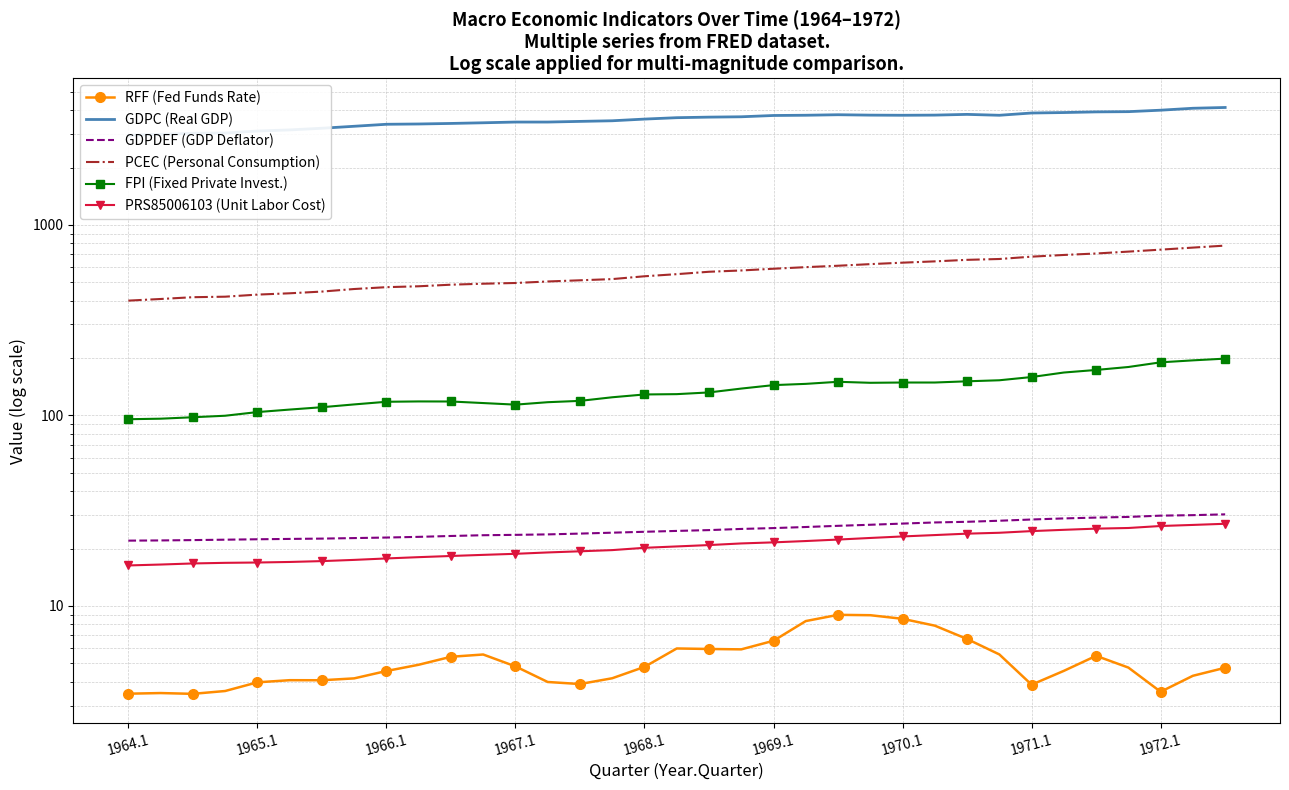

Reading left to right, extract all data points from this chart.

RFF (Fed Funds Rate): 3.5	3.5	3.5	3.6	4.0	4.1	4.1	4.2	4.6	4.9	5.4	5.6	4.8	4.0	3.9	4.2	4.8	6.0	5.9	5.9	6.6	8.3	9.0	8.9	8.6	7.9	6.7	5.6	3.9	4.6	5.5	4.7	3.5	4.3	4.7
GDPC (Real GDP): 2950.5	2984.8	3025.5	3033.6	3108.2	3150.2	3214.1	3291.8	3372.3	3384.0	3406.3	3433.7	3464.1	3464.3	3491.8	3518.2	3590.7	3651.6	3676.5	3692.0	3750.2	3760.9	3784.2	3766.3	3760.0	3767.1	3800.5	3759.8	3864.1	3885.9	3916.7	3927.9	3997.7	4092.1	4131.1
GDPDEF (GDP Deflator): 22.0	22.1	22.2	22.3	22.4	22.5	22.6	22.7	22.9	23.0	23.3	23.5	23.6	23.7	24.0	24.2	24.5	24.8	25.0	25.4	25.6	26.0	26.3	26.7	27.1	27.4	27.6	28.0	28.4	28.8	29.1	29.3	29.8	30.0	30.3
PCEC (Personal Consumption): 400.3	408.3	417.2	419.8	430.5	437.4	446.6	460.6	471.0	476.1	485.3	491.1	495.4	504.5	511.8	519.3	537.3	551.2	567.4	576.3	588.5	599.9	610.2	622.2	633.3	643.3	655.3	662.0	681.0	695.1	707.5	723.8	741.2	759.8	778.3
FPI (Fixed Private Invest.): 95.5	96.1	97.8	99.6	104.1	107.3	110.4	114.2	117.9	118.4	118.3	116.1	113.9	117.3	119.2	124.5	128.8	129.3	132.0	138.3	144.2	146.4	150.1	148.3	148.8	148.8	151.0	152.9	159.0	167.9	173.2	179.5	189.9	194.5	198.6
PRS85006103 (Unit Labor Cost): 16.3	16.5	16.7	16.8	16.9	17.0	17.2	17.4	17.8	18.0	18.3	18.5	18.8	19.1	19.4	19.6	20.2	20.5	20.9	21.3	21.6	21.9	22.3	22.7	23.2	23.6	24.0	24.2	24.7	25.1	25.5	25.7	26.3	26.6	27.0